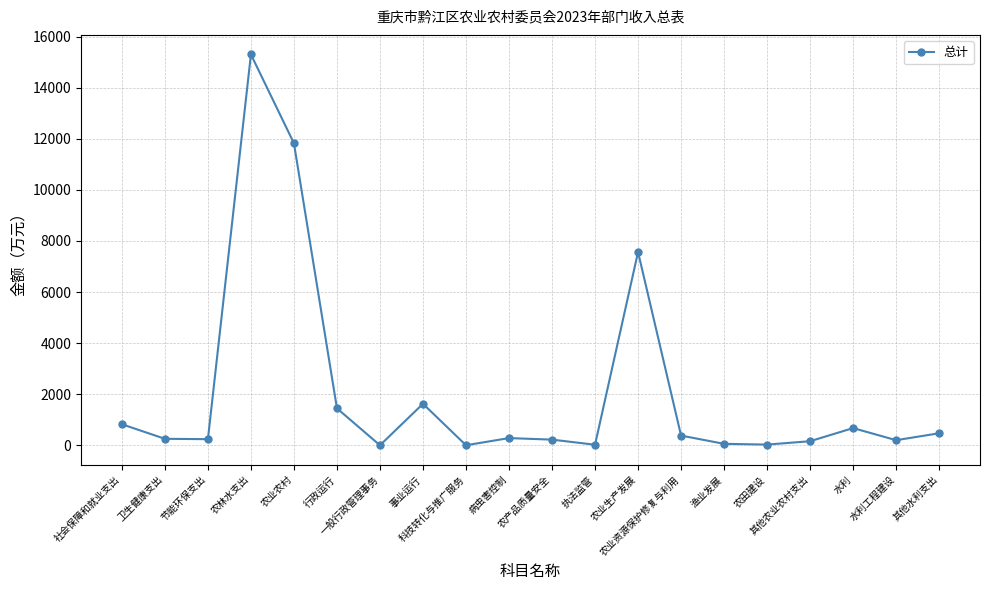

Count the number of values greater than 284.

10